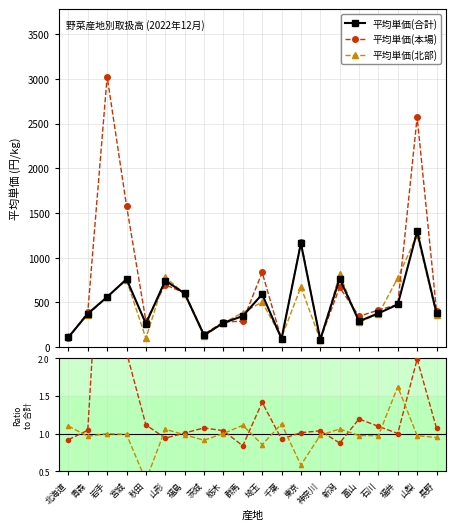

How many lines are shown in the chart?

5